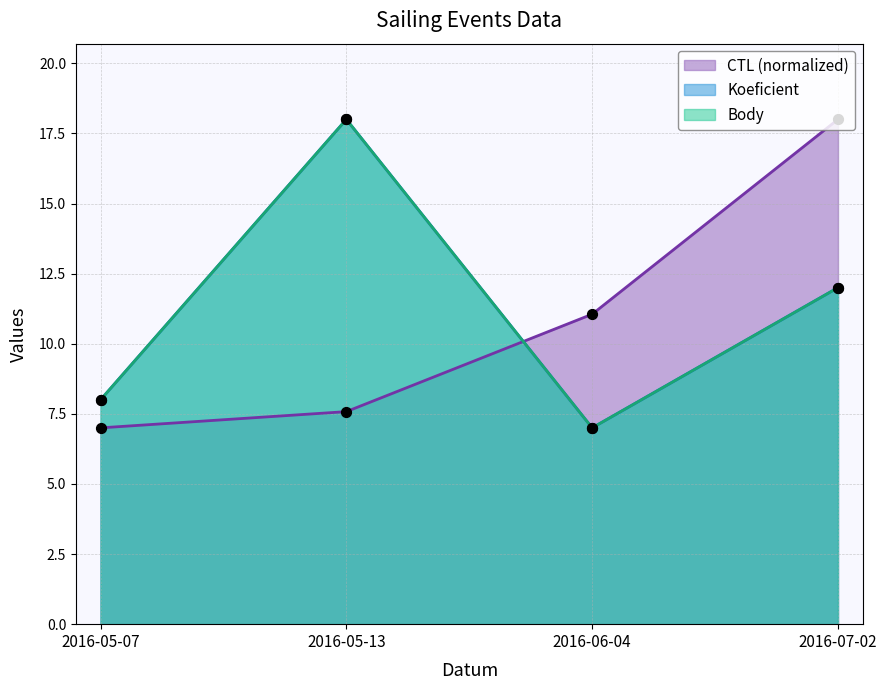

At how many categories does at least one series exceed 11?

3